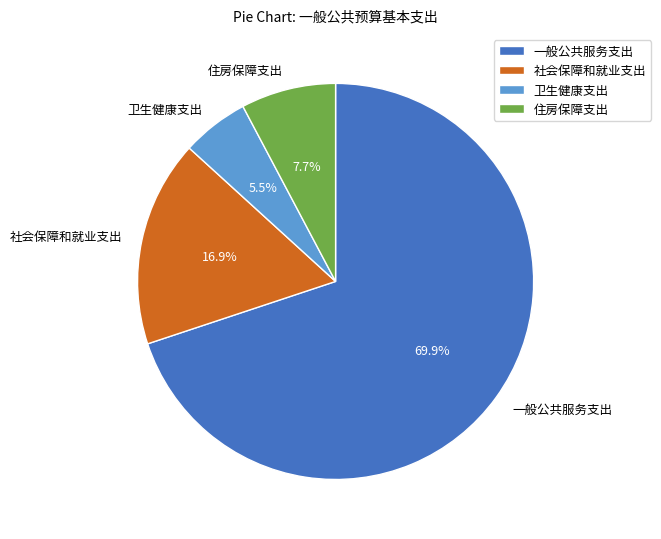

What is the majority slice?

一般公共服务支出